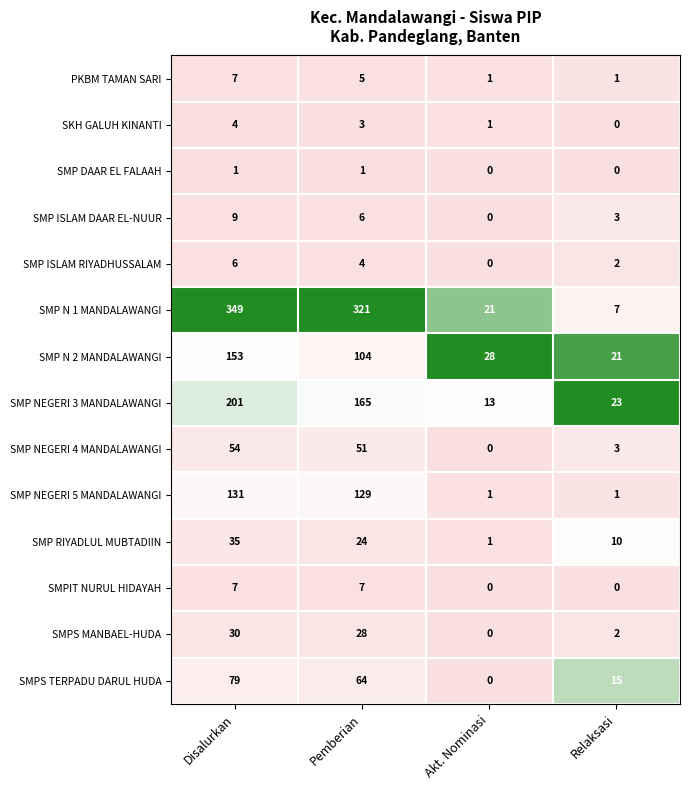

What is the difference between the highest and lowest values at Disalurkan?

348